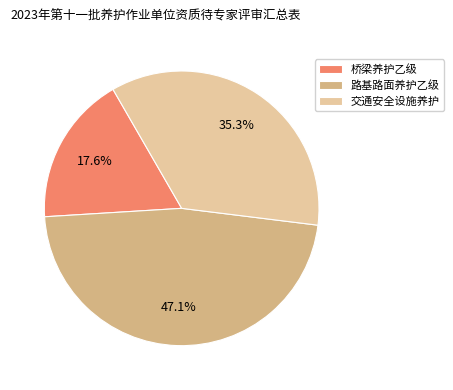

To the nearest percent, what percentage of the pie is 路基路面养护乙级?

47%